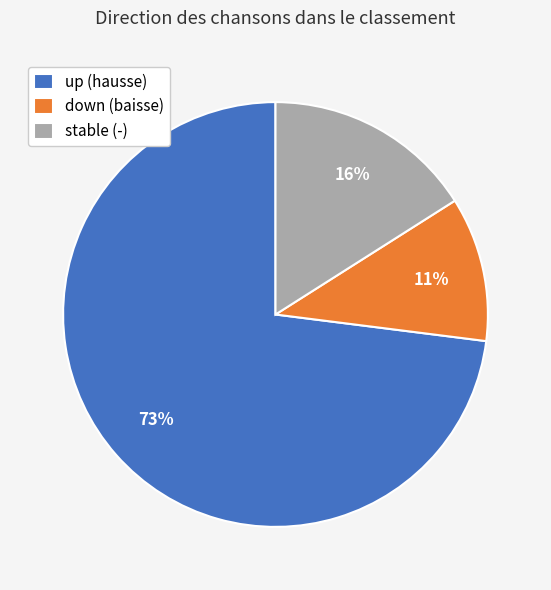

To the nearest percent, what percentage of the pie is stable (-)?

16%